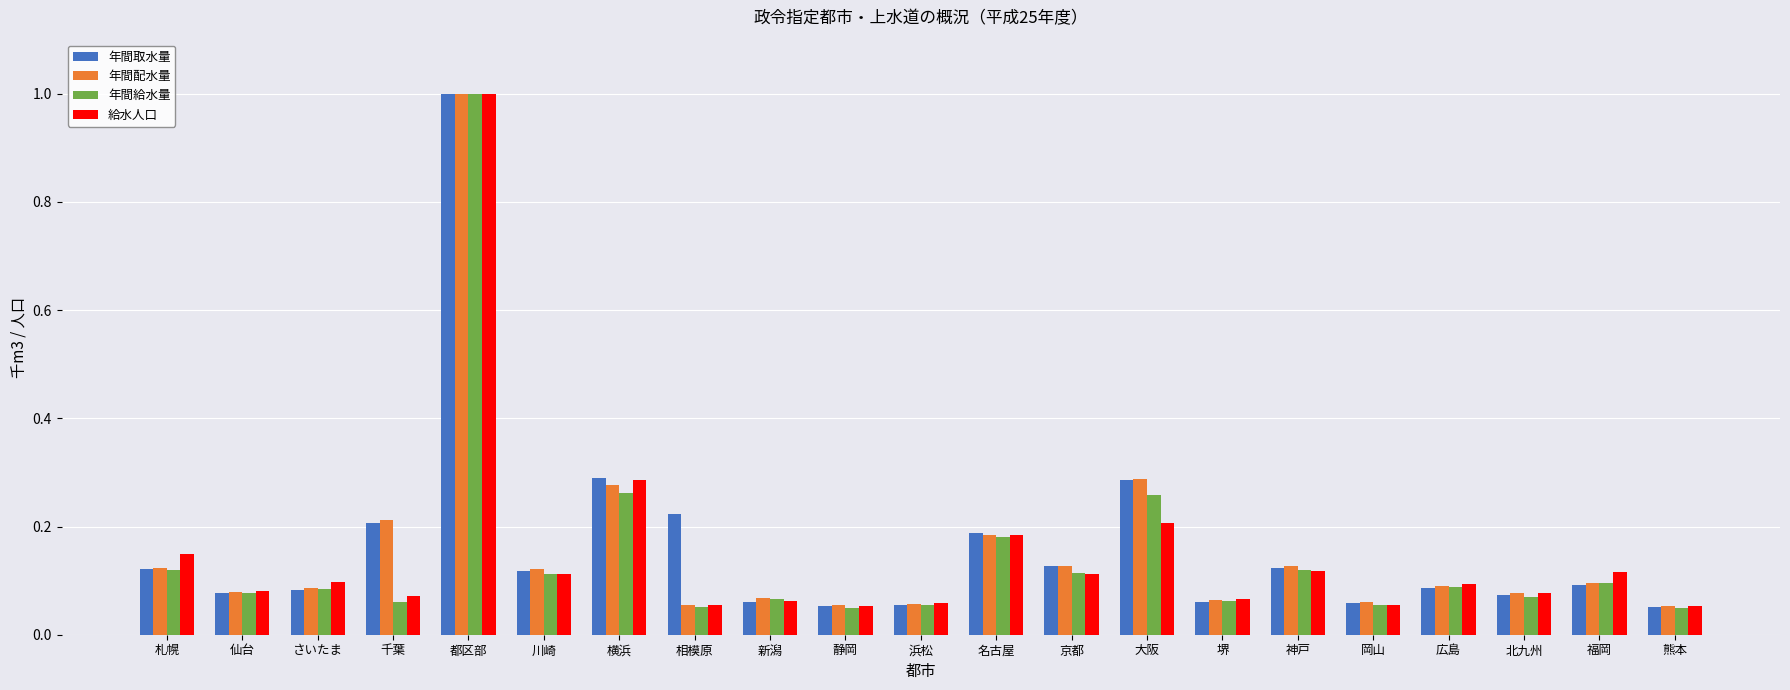

What are all the series names shown in the legend?

年間取水量, 年間配水量, 年間給水量, 給水人口